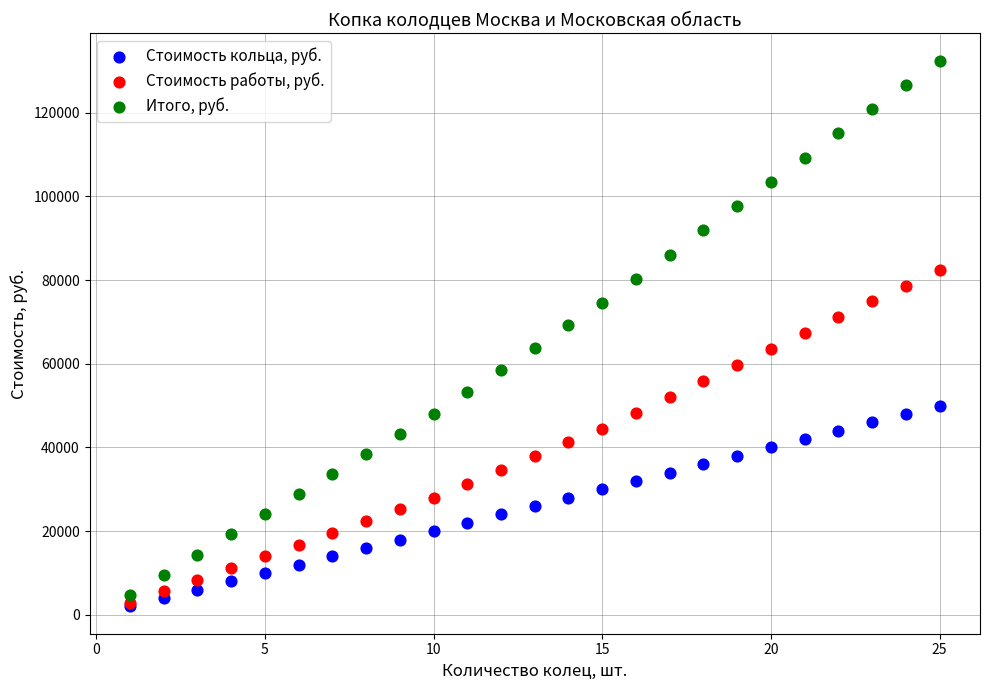

Which series has the largest Y range (max minus min)?

Итого, руб.